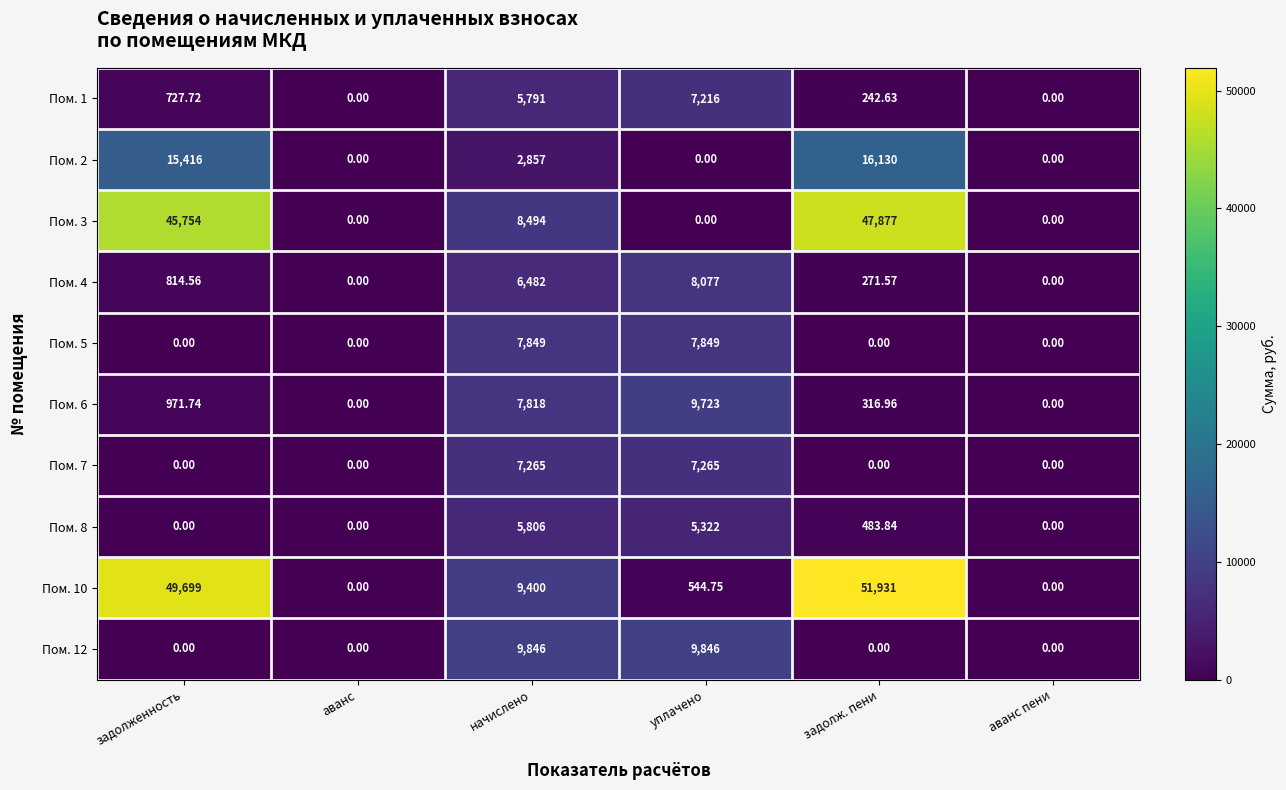

Is the value of Пом. 1 at задолженность greater than the value of Пом. 10 at задолженность?

No